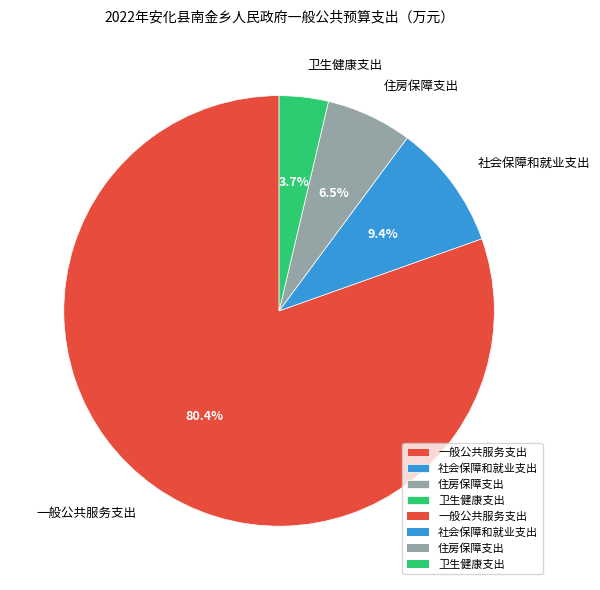

Which has a higher value, 住房保障支出 or 社会保障和就业支出?

社会保障和就业支出